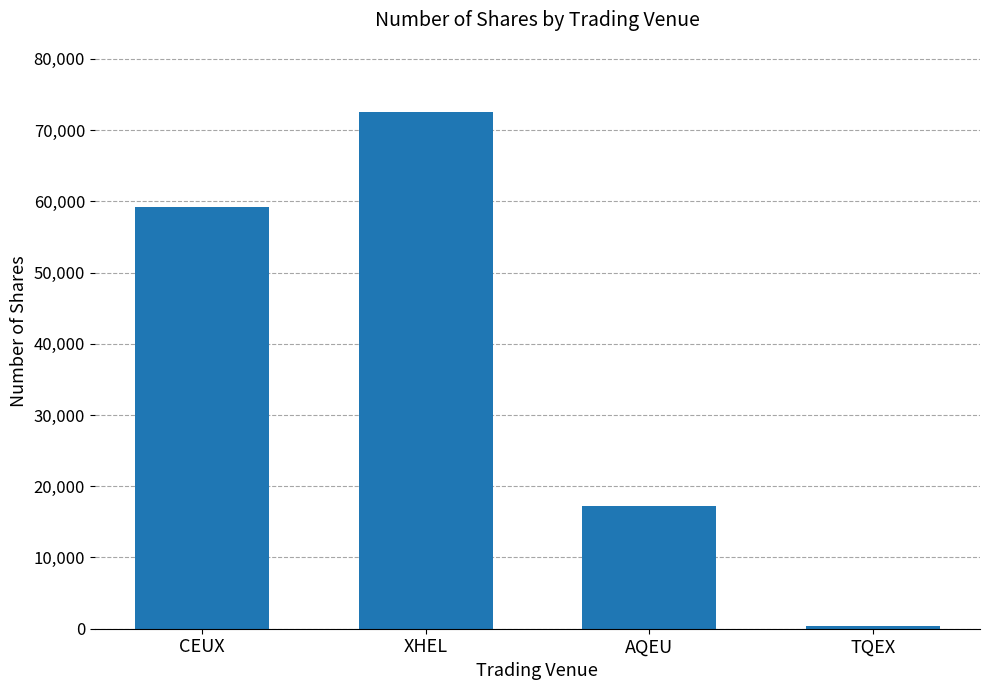

Rank the categories by value from lowest to highest.

TQEX, AQEU, CEUX, XHEL